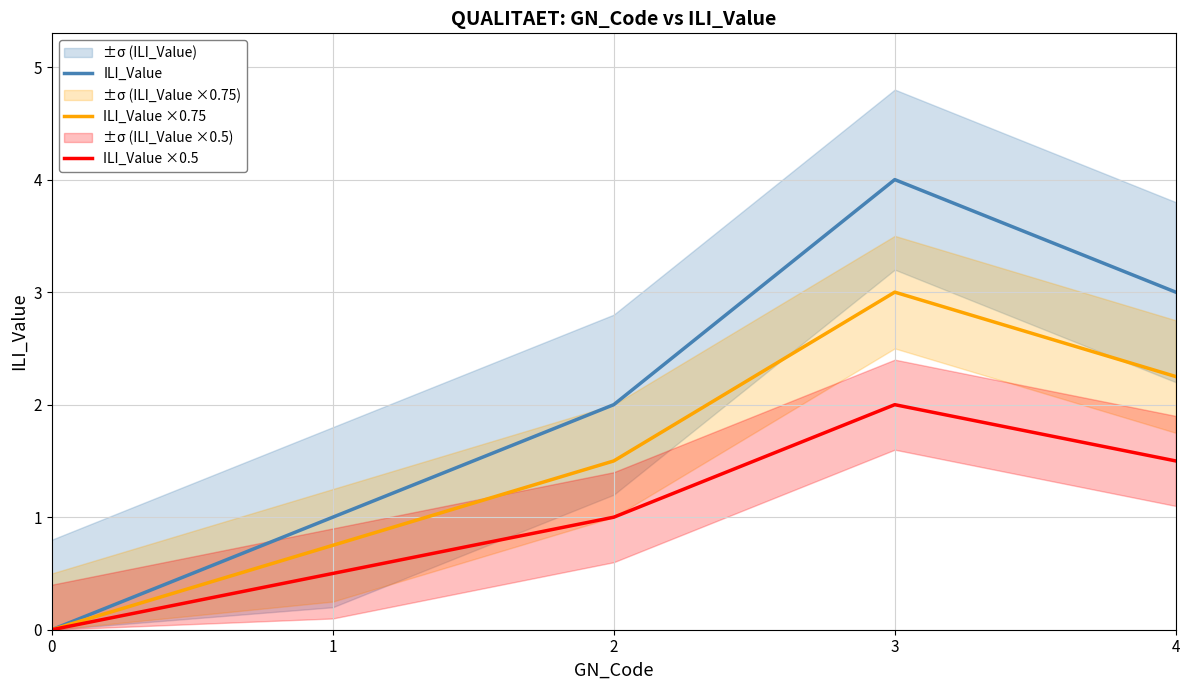

What is the difference between the second highest and minimum values in the ILI_Value ×0.75 series?

2.2